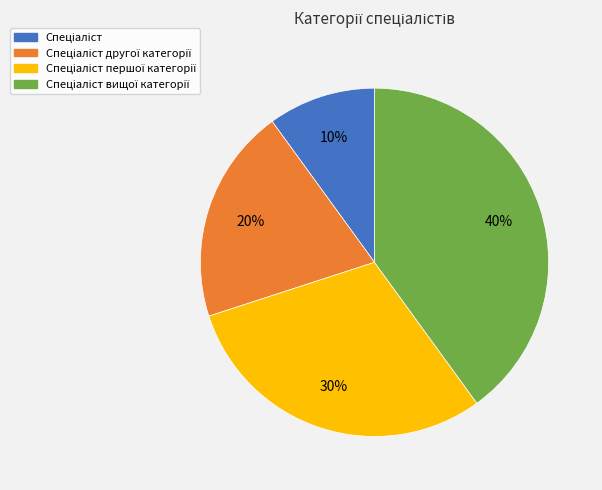

To the nearest percent, what is the difference between the largest and smallest slice percentages?

30%